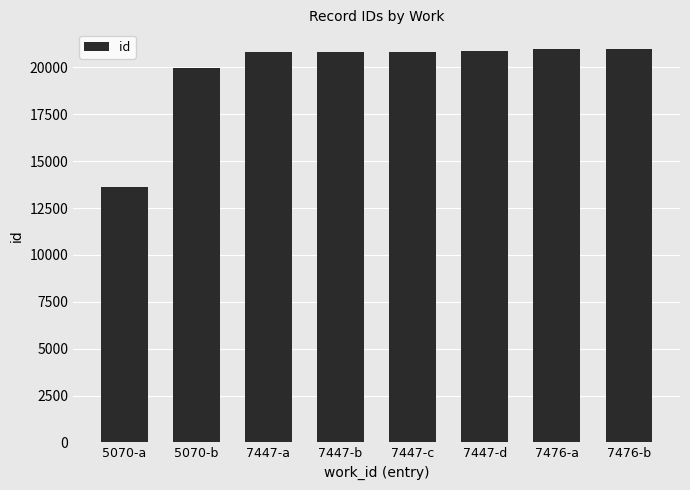

Does the chart contain stacked bars?

No